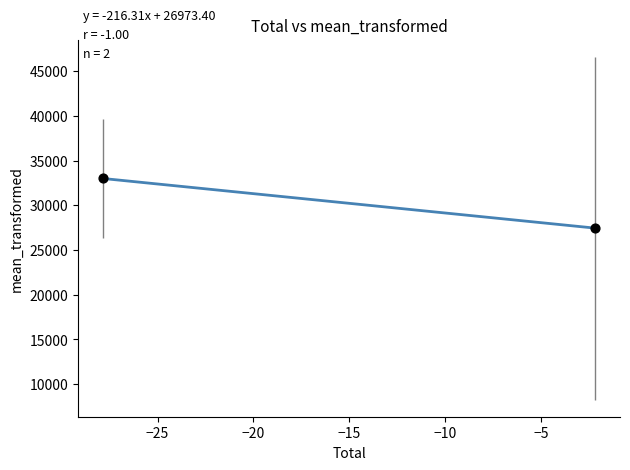

What is the minimum value shown in the chart?

27445.9